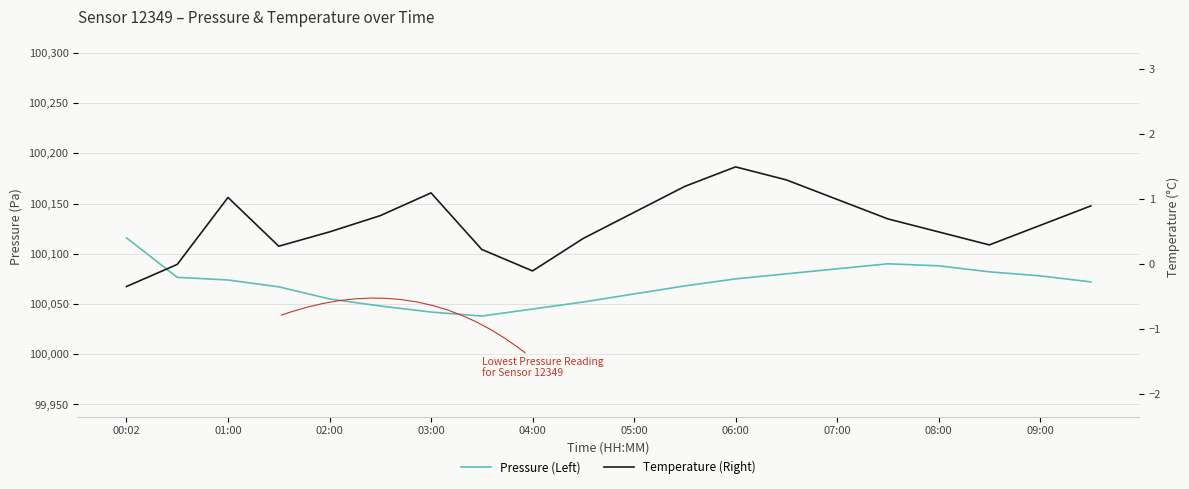

Which series has the largest total across all categories?

Pressure (Left)